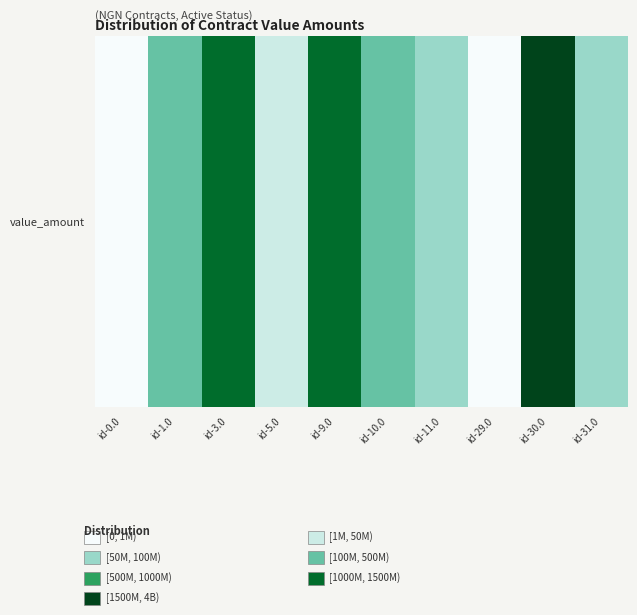

How many series are shown in this chart?

1